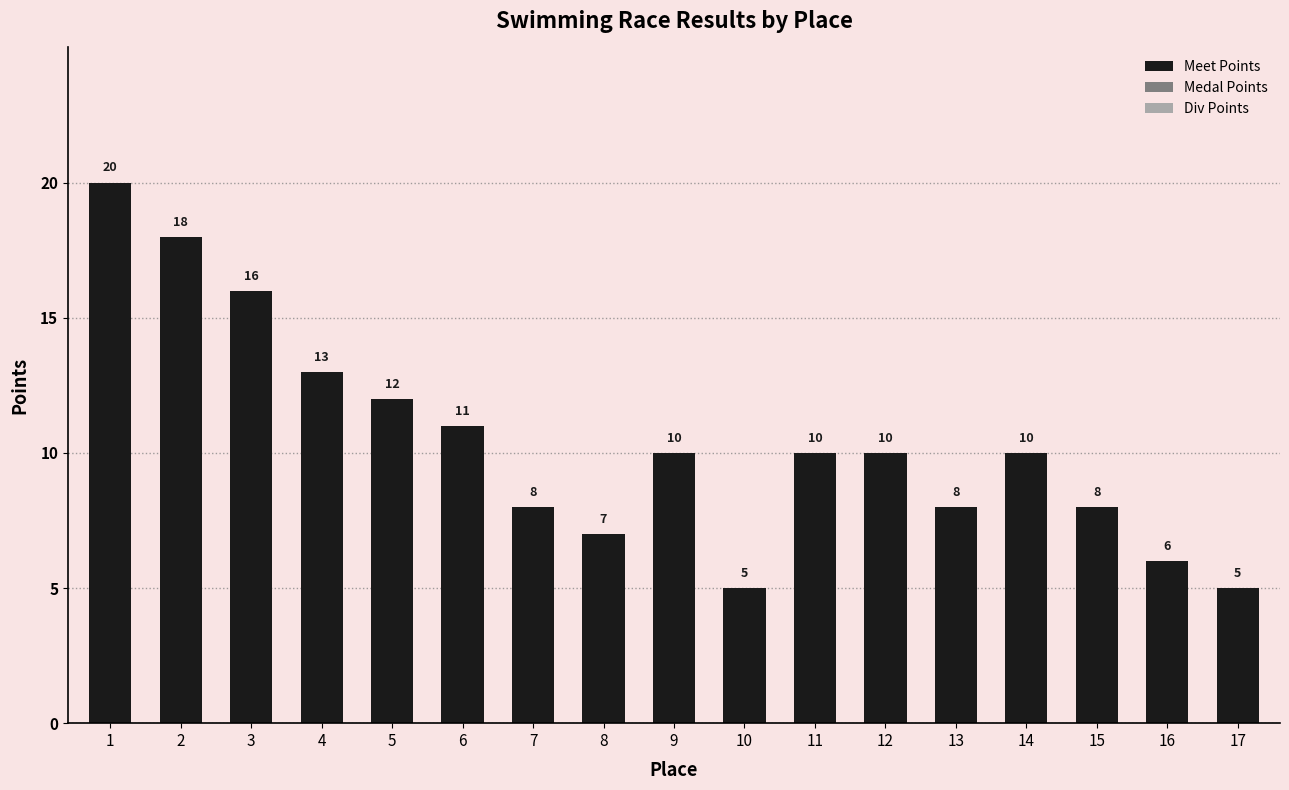

What is the maximum value shown in the chart?

20